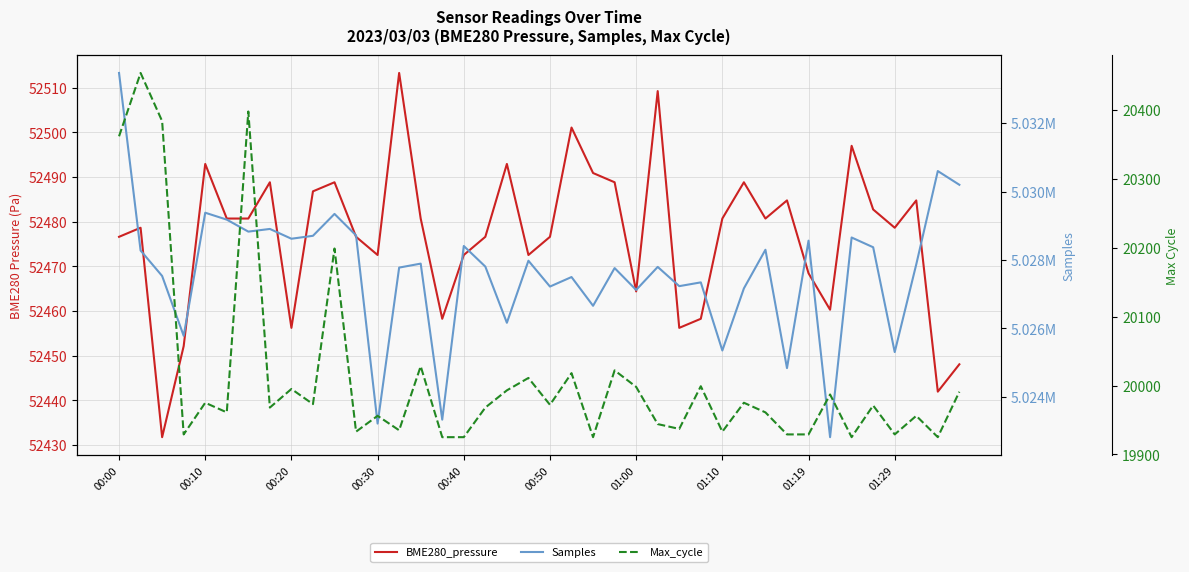

True or false: BME280_pressure and Max_cycle intersect in this chart.

False